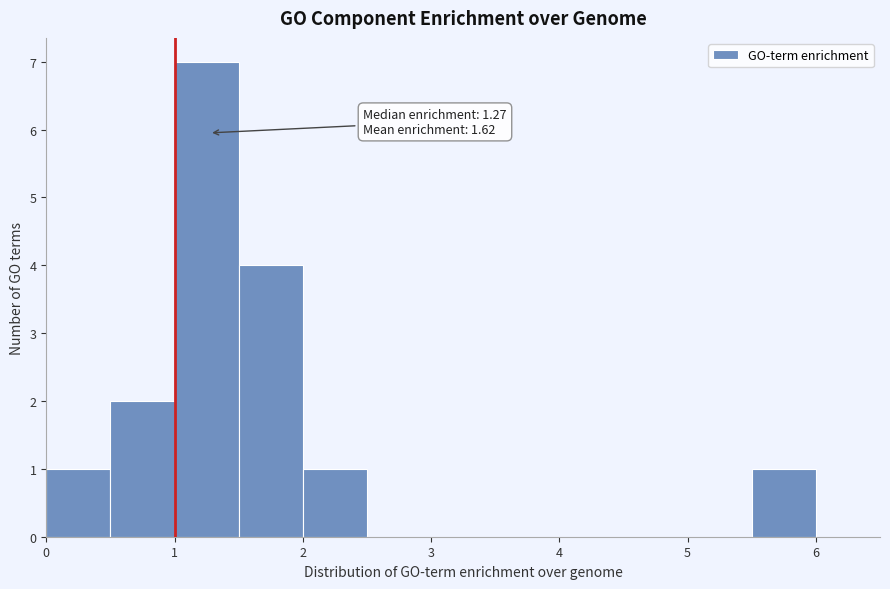

Over which range of the x-axis is the bar tallest?

1.0 to 1.5